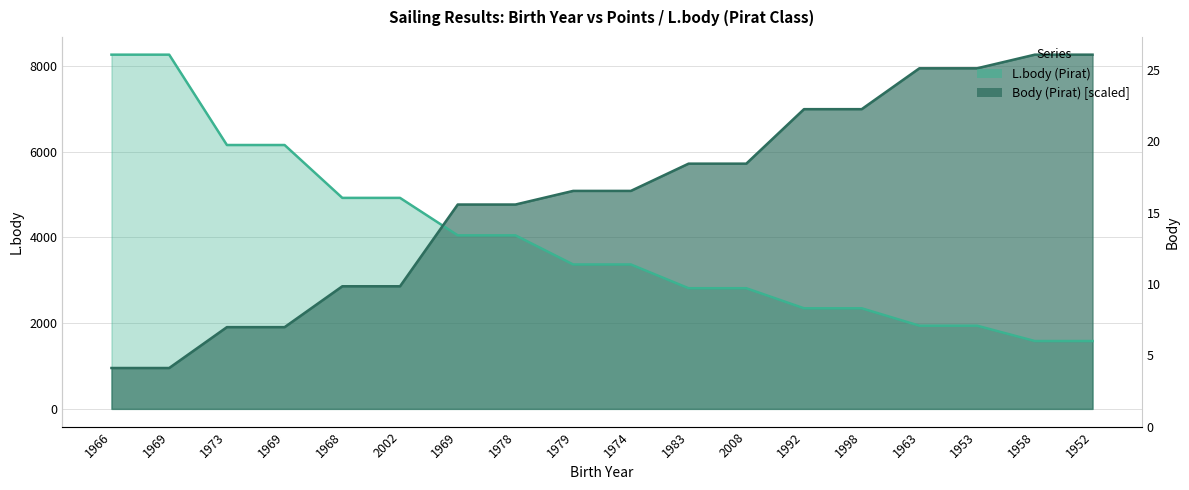

What is the approximate value of L.body (Pirat) at 1969?

4047.0